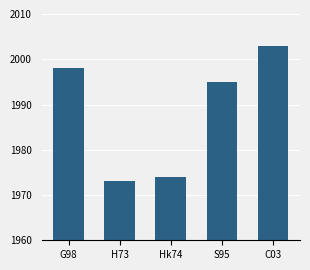

Reading left to right, transcribe all the data shown in this chart.

G98=1998	H73=1973	Hk74=1974	S95=1995	C03=2003